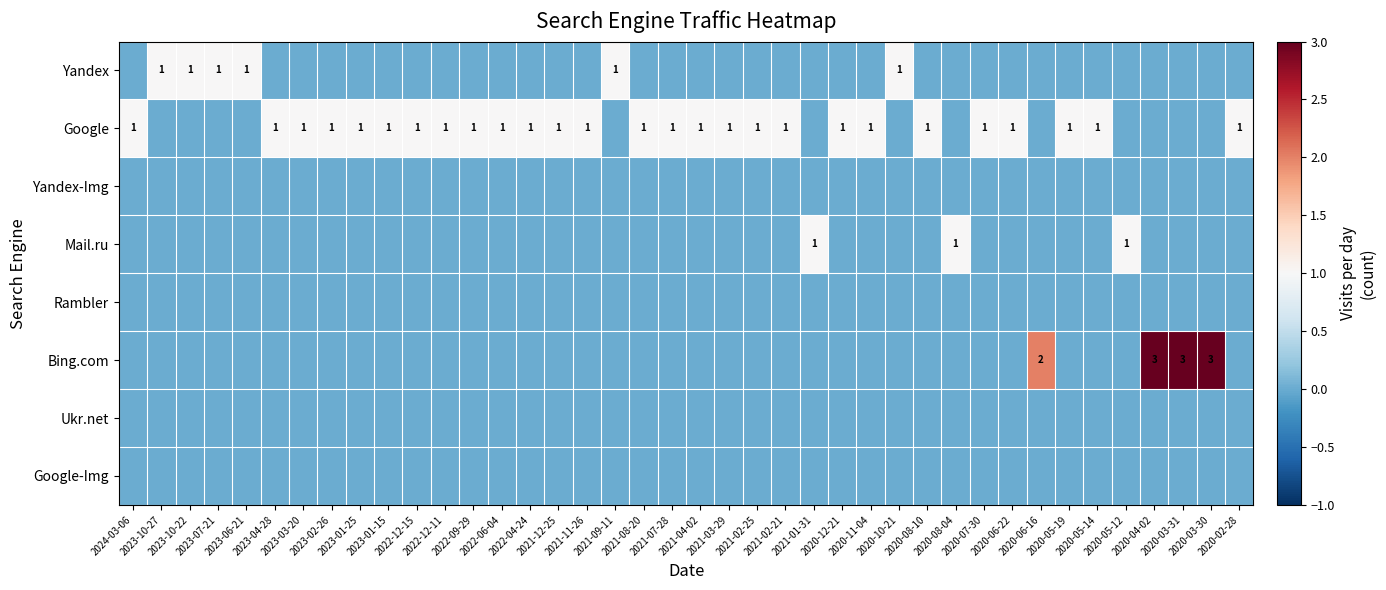

Count the number of data series in this chart.

8